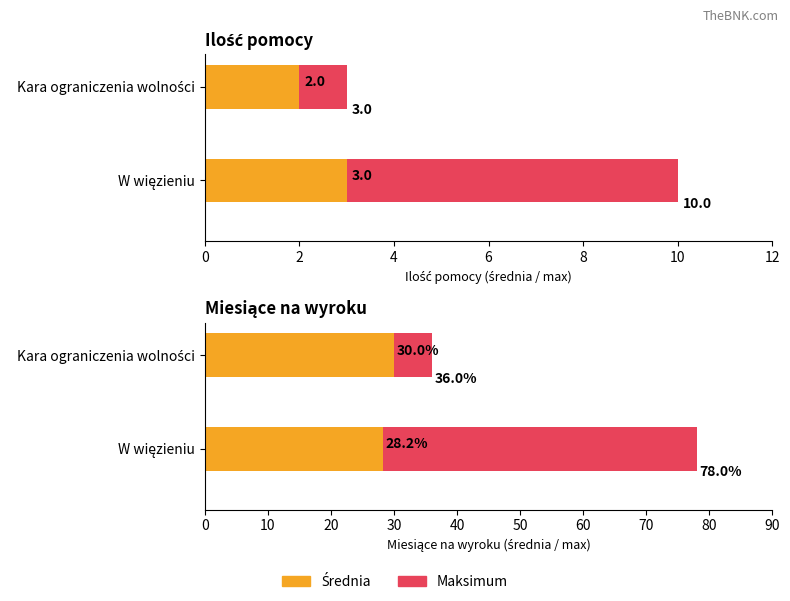

At which category is the sum across all series the highest?

W więzieniu